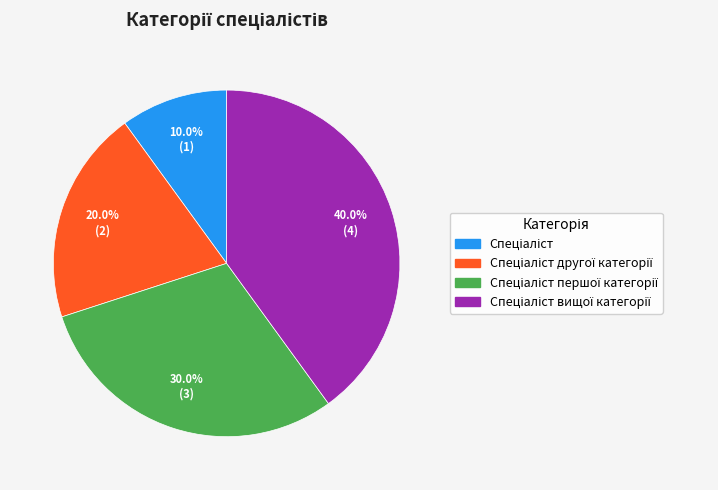

Does any single category account for the majority?

No